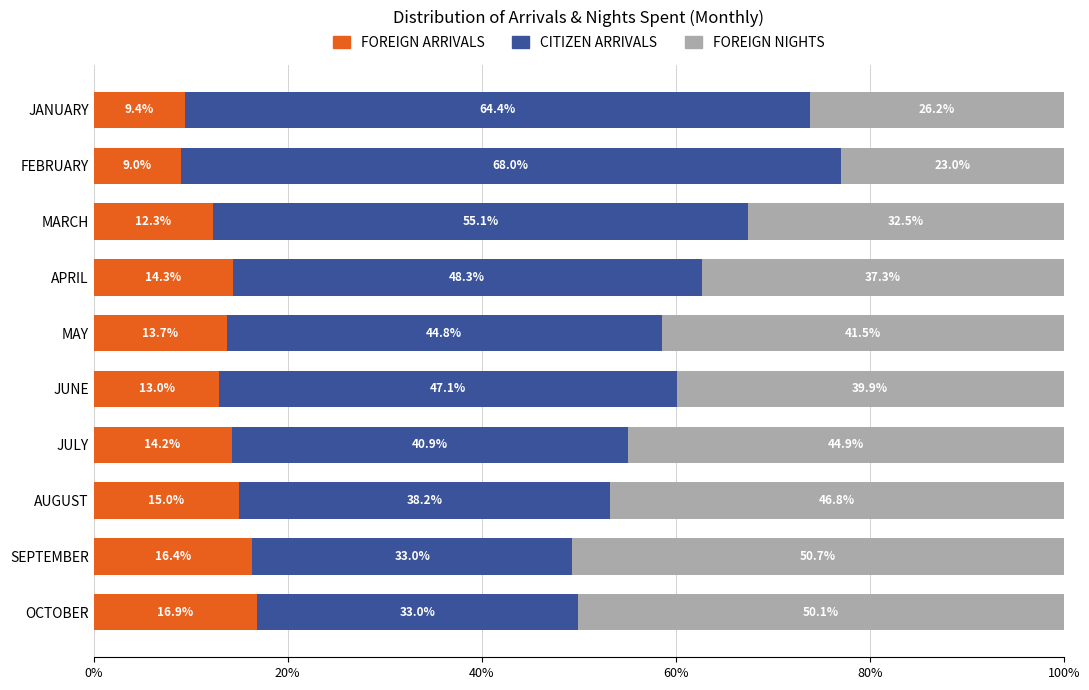

At which label does FOREIGN ARRIVALS reach its minimum?

FEBRUARY